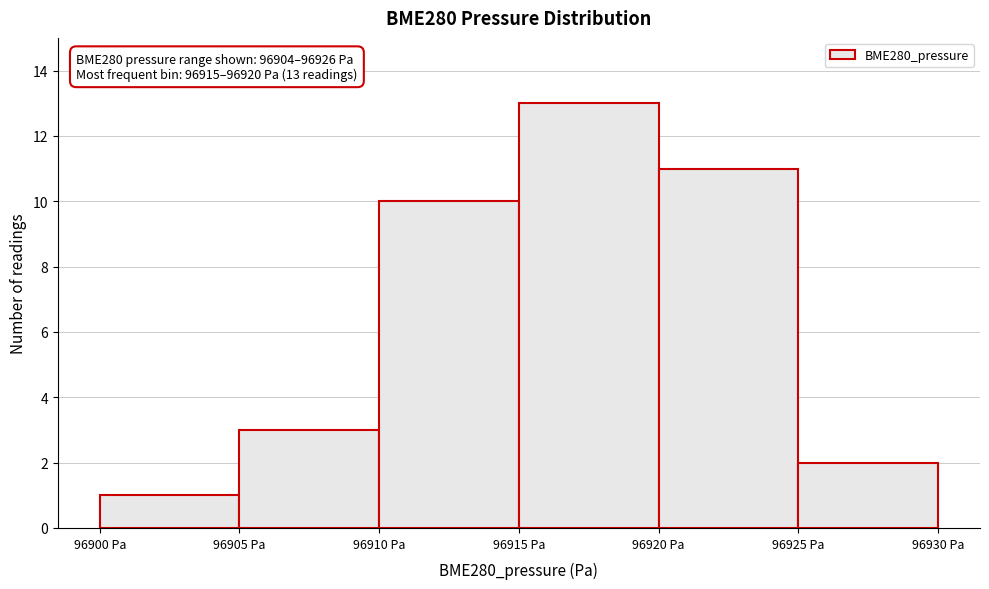

Over which range of the x-axis is the bar tallest?

96915 to 96920